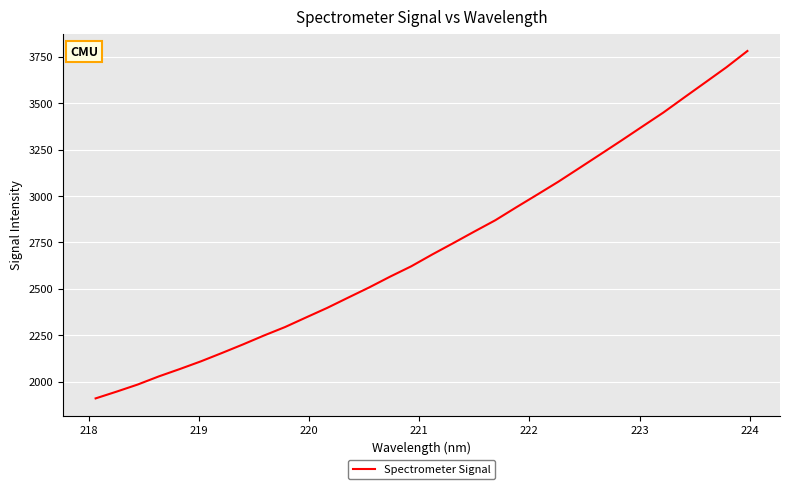

What is the maximum value shown in the chart?

3781.9